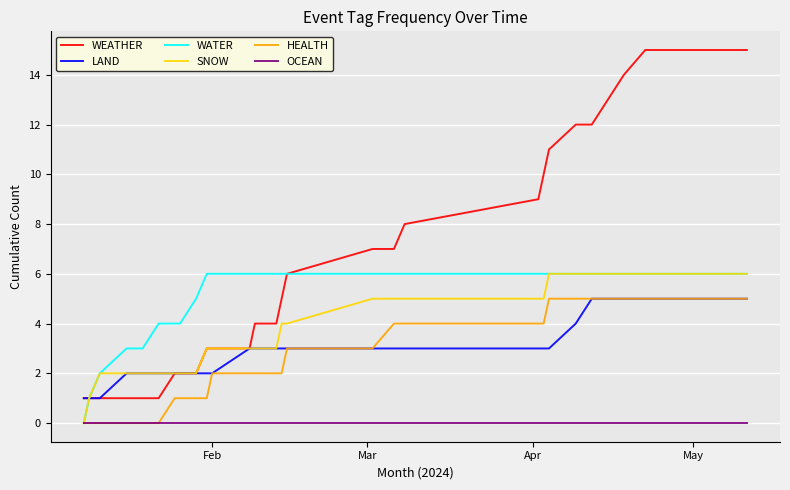

How many lines are shown in the chart?

6